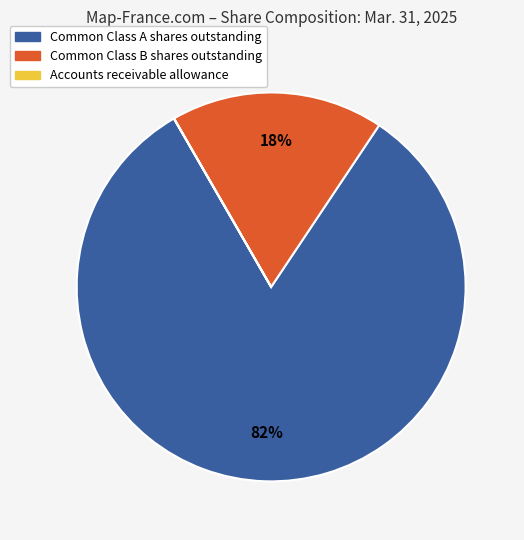

Is there any slice that represents more than half of the pie?

Yes